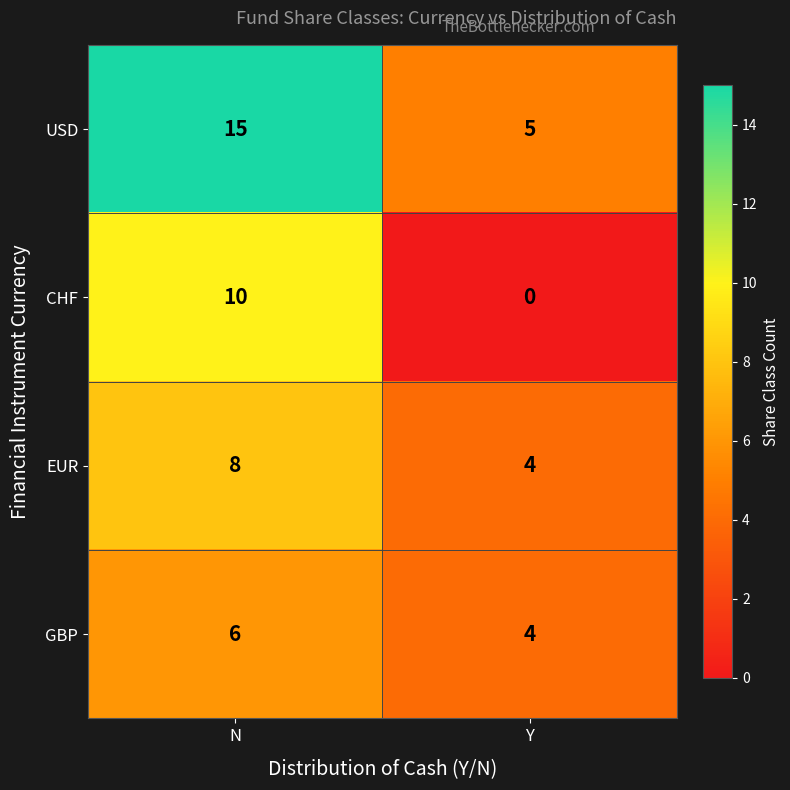

What is the difference between the highest and lowest values at N?

9